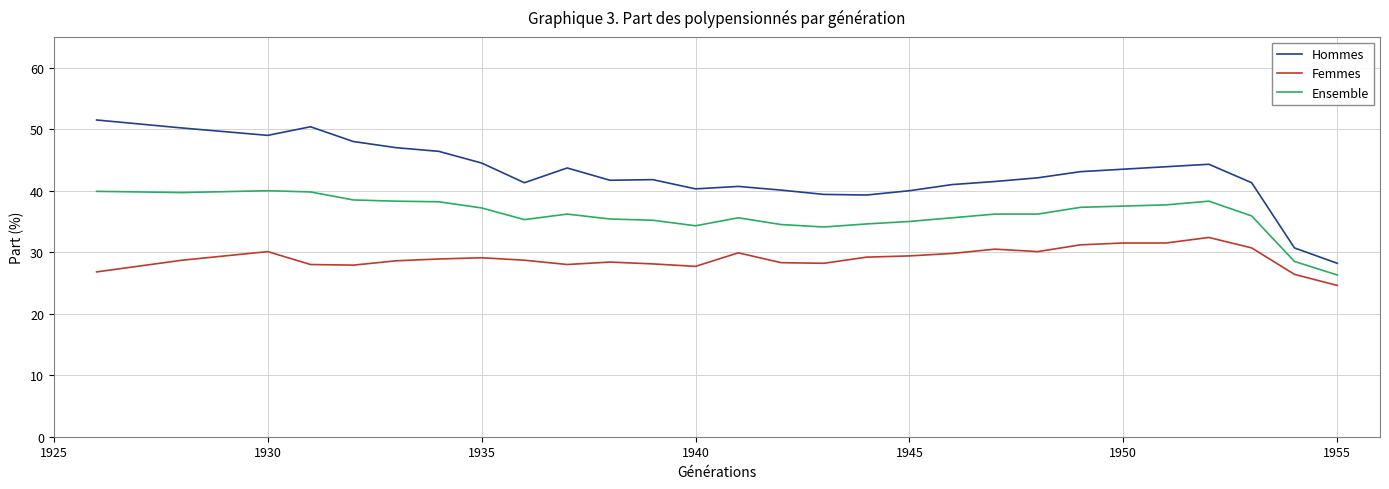

True or false: Ensemble and Hommes cross at least once.

False